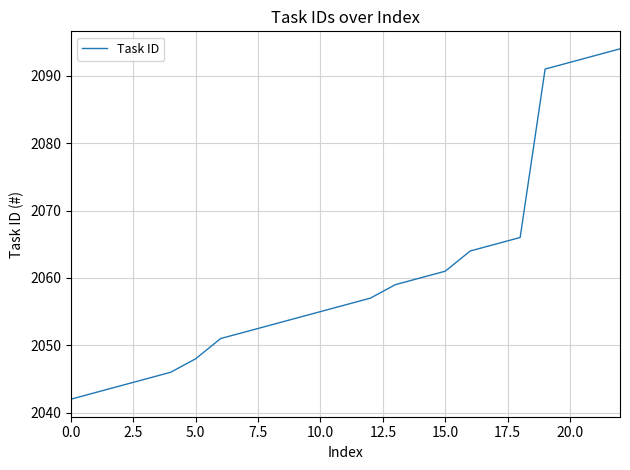

What is the smallest value displayed?

2042